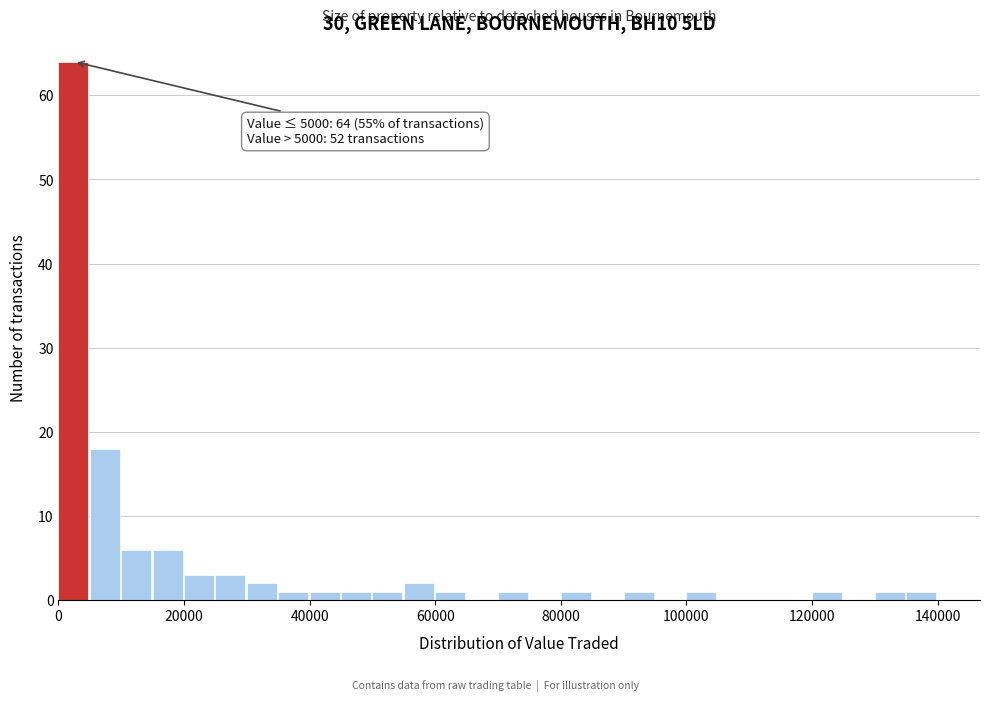

Read against the x-axis, roughly where is the centre of the tallest bar?

2000